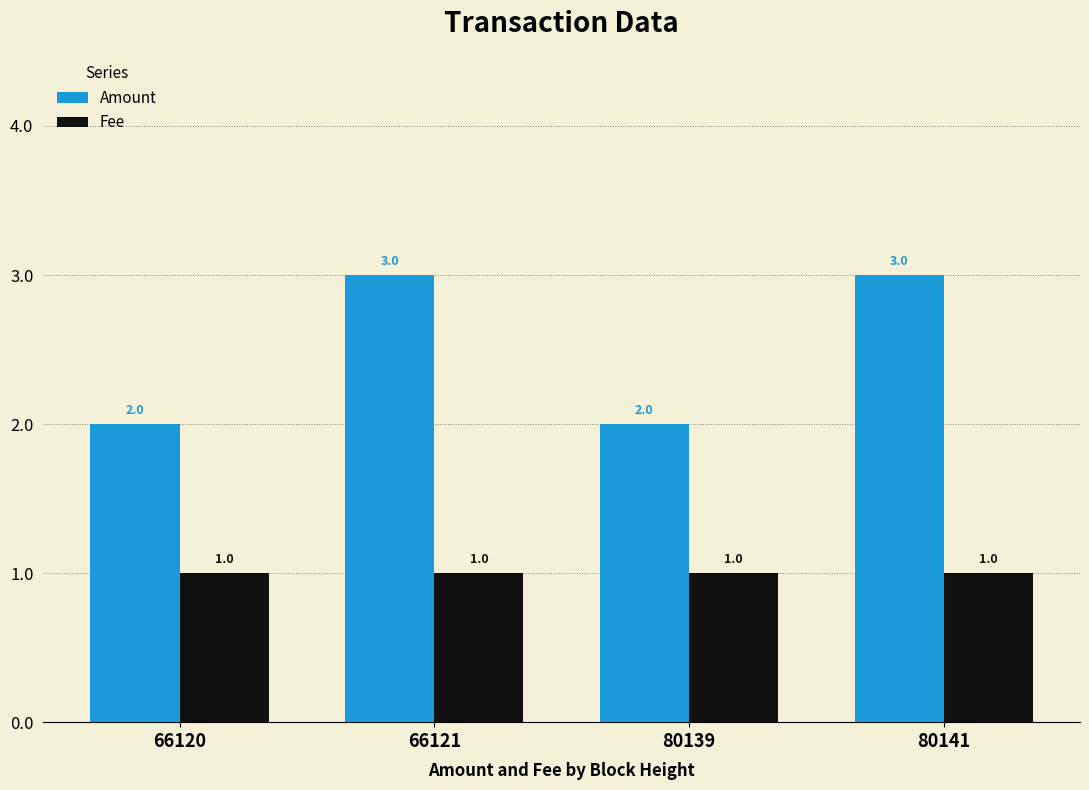

The value of Fee at 66120 is 1. True or false?

True